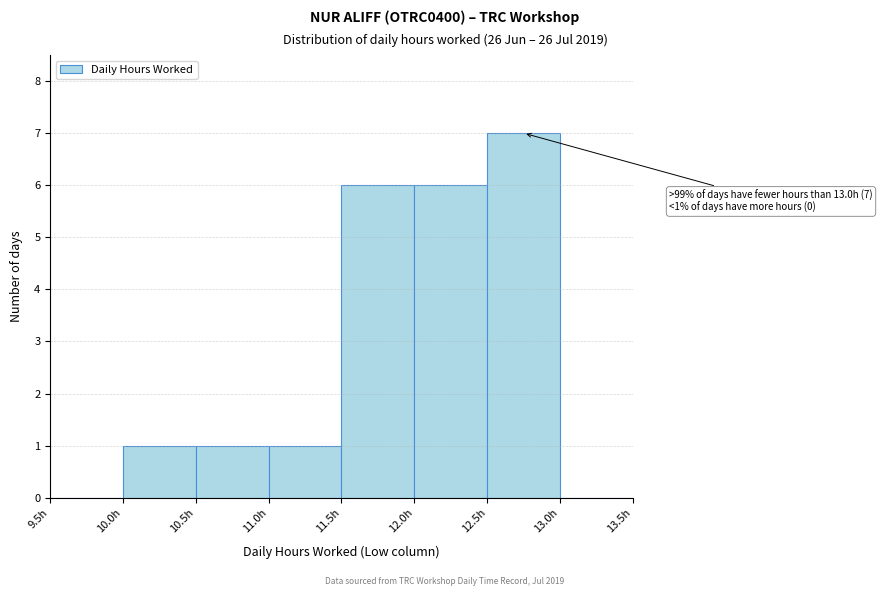

Over which range of the x-axis is the bar tallest?

12.5 to 13.0